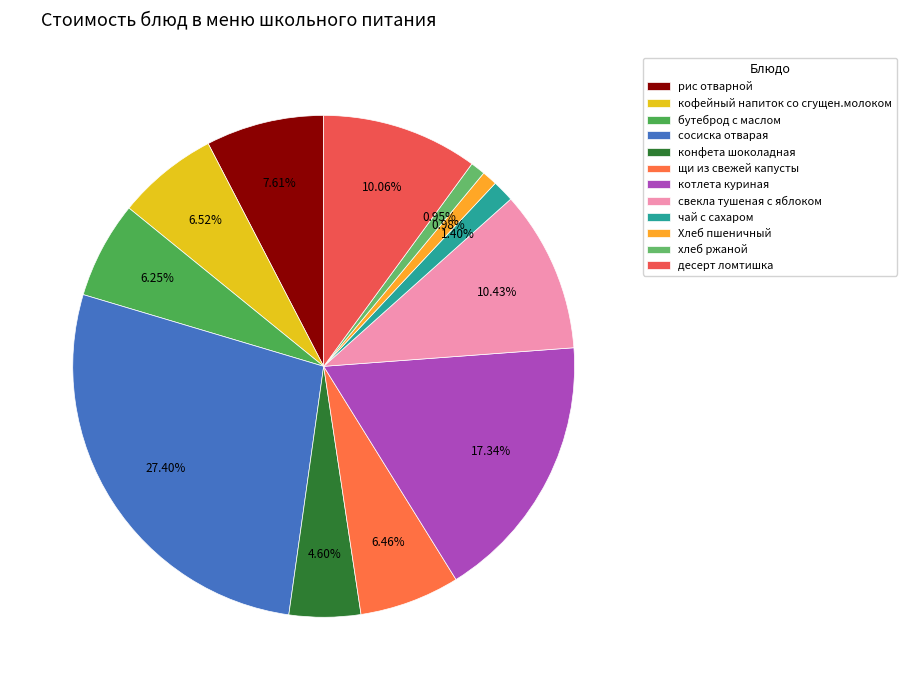

Is it true that Хлеб пшеничный is 1% of the pie?

True